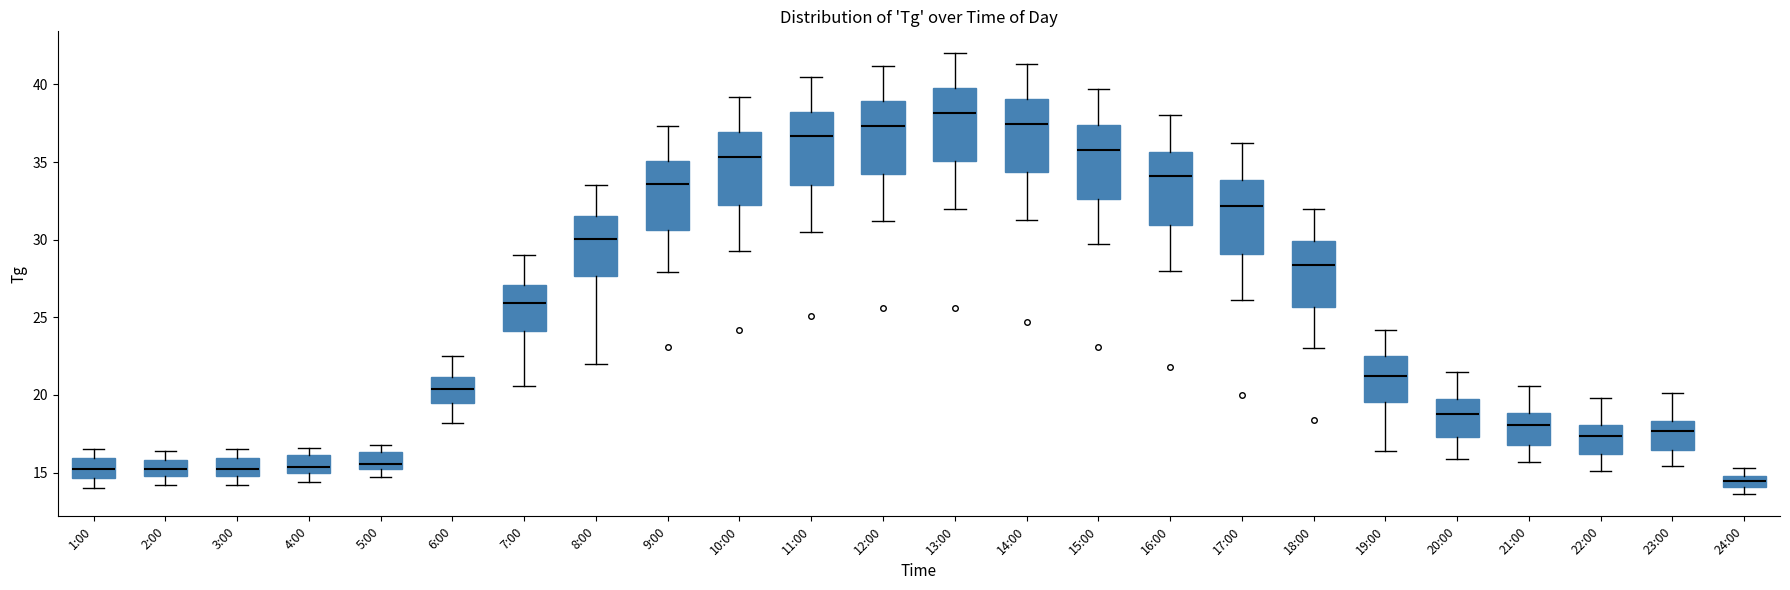

Where does the upper whisker of the box for 12:00 end on the y-axis? The values are not printed on the chart, so give them approximately, as read against the axis.

41.0